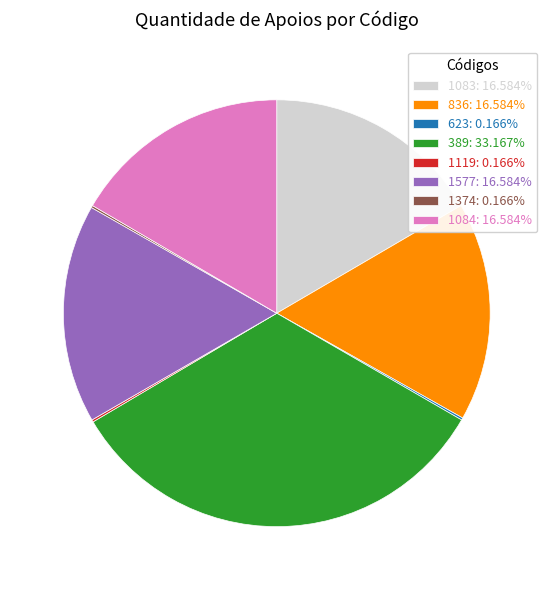

The 1084 slice represents 2% of the pie. True or false?

False